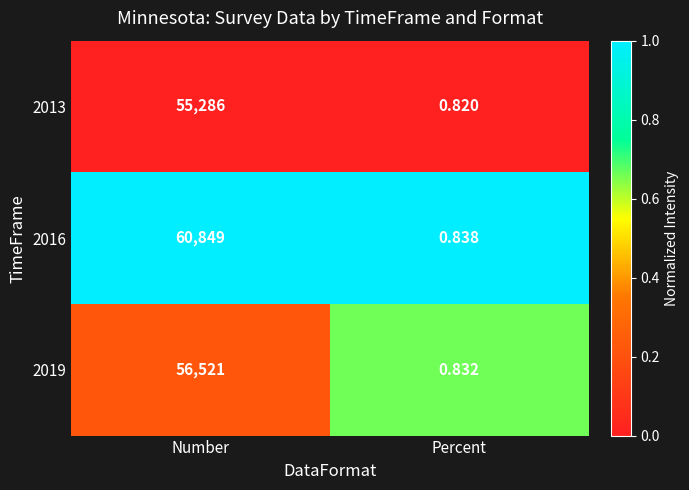

Which label corresponds to the largest value in the chart?

Number